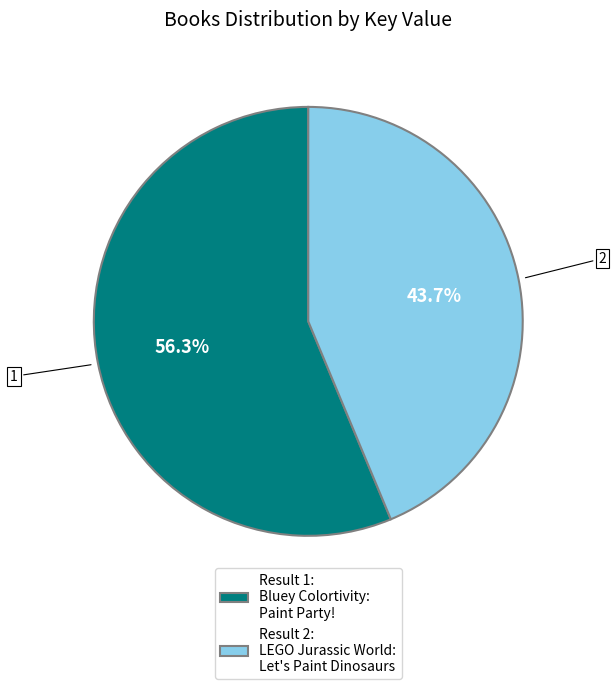

Which slice represents more than half of the pie?

Result 1: Bluey Colortivity: Paint Party!